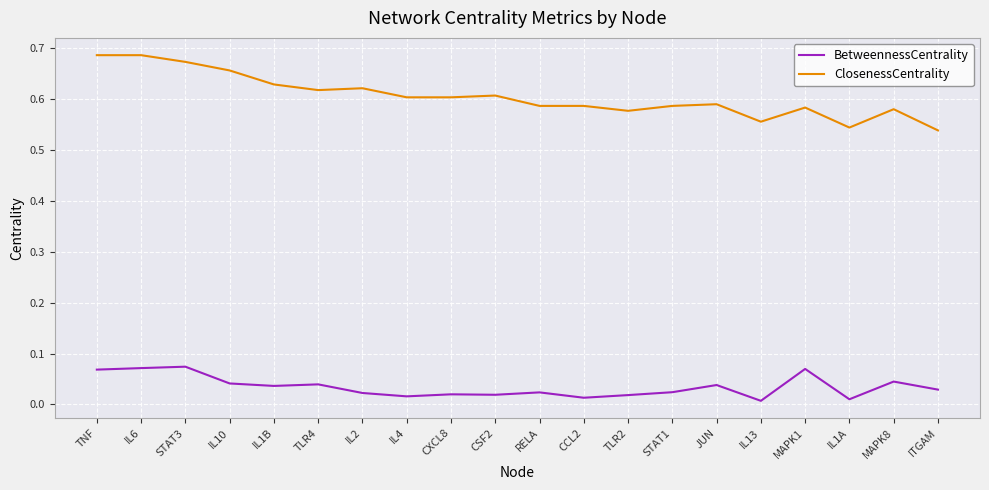

What is the total value across all series at TNF?

0.8